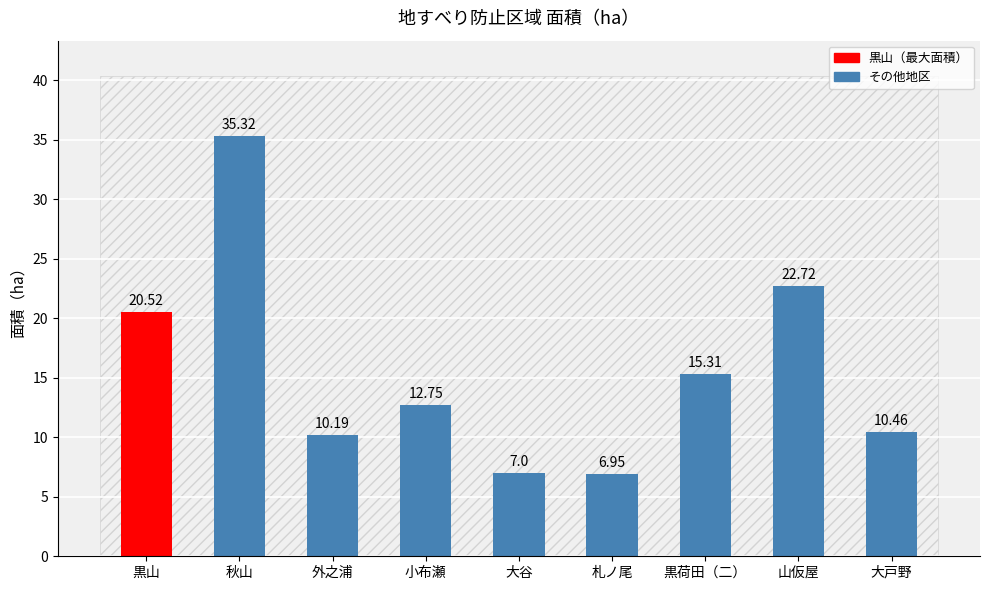

What is the value of the 5th bar from the left?

7.0